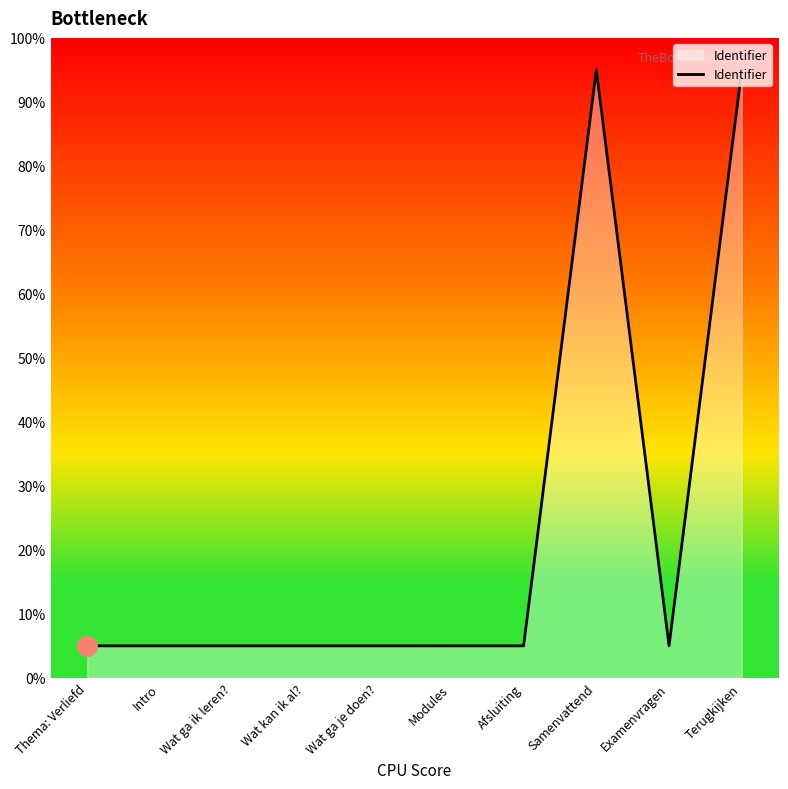

The chart shows a value of 8.4 at Wat ga je doen?. True or false?

False